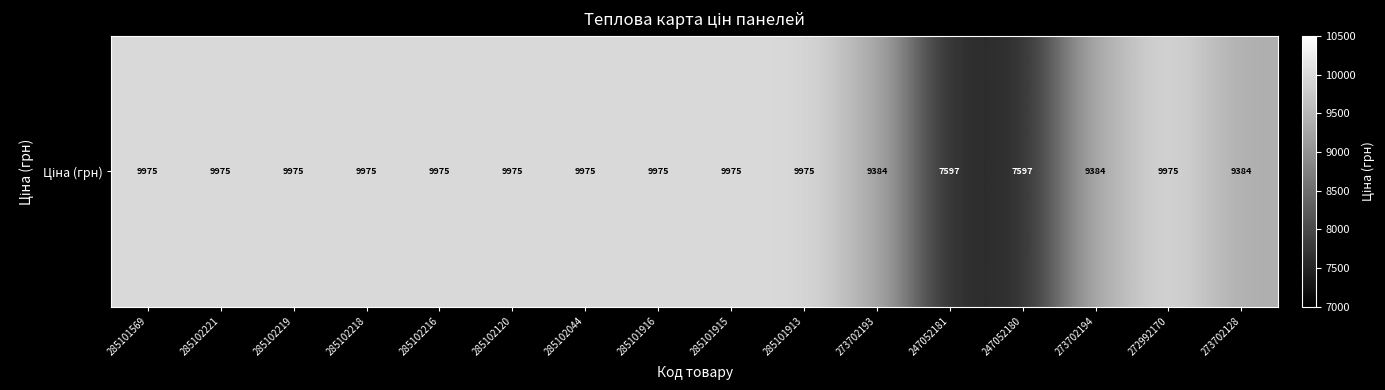

What is the difference between the maximum and minimum values?

2378.5